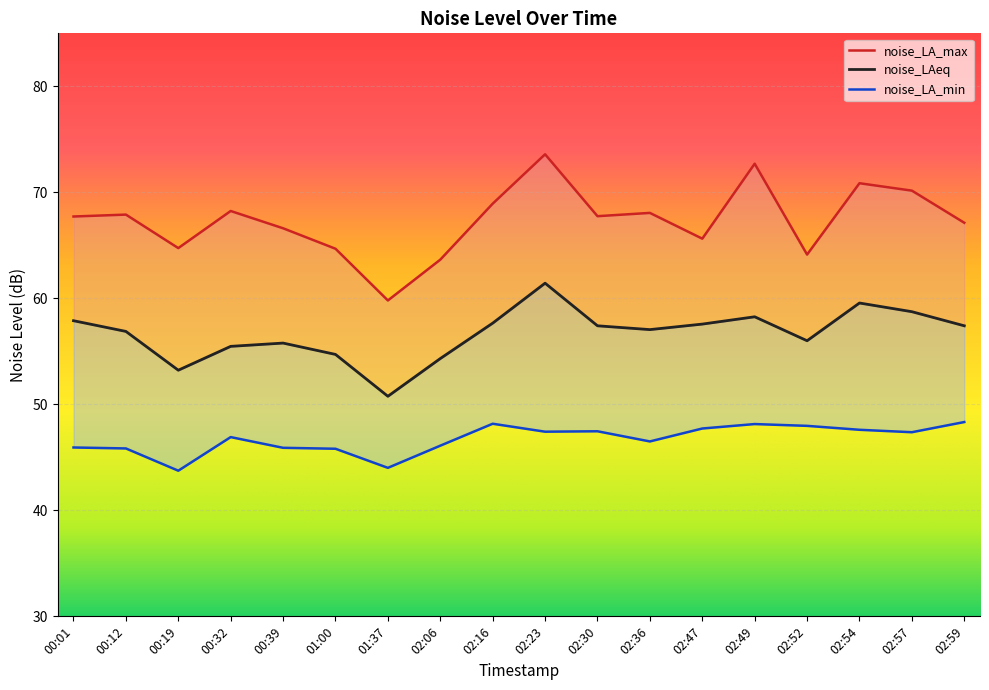

Which series has the largest range (max minus min)?

noise_LA_max